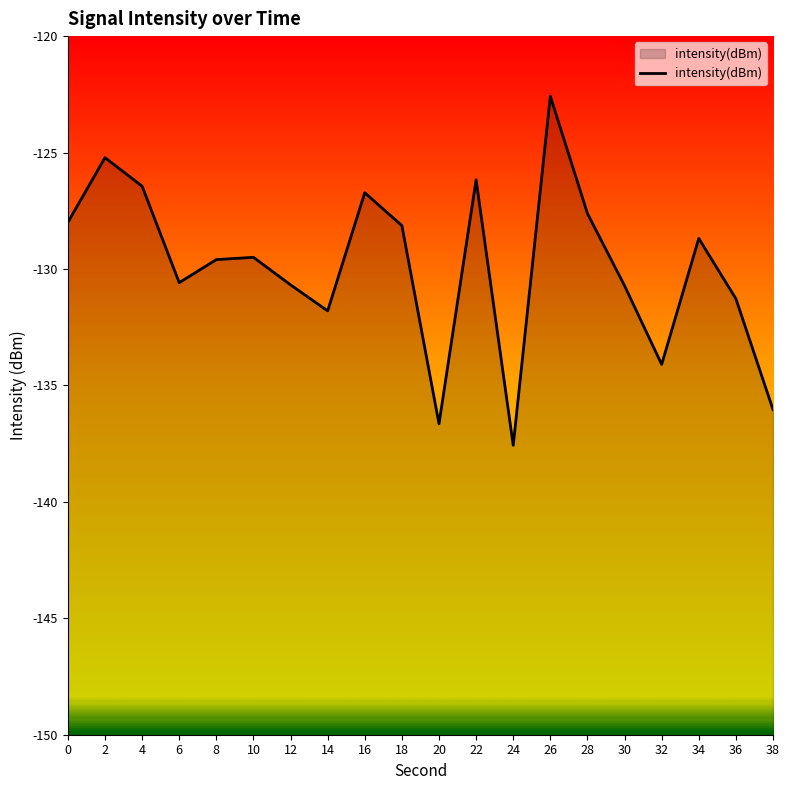

Rank the categories by value from highest to lowest.

26, 2, 22, 4, 16, 28, 0, 18, 34, 10, 8, 6, 12, 30, 36, 14, 32, 38, 20, 24